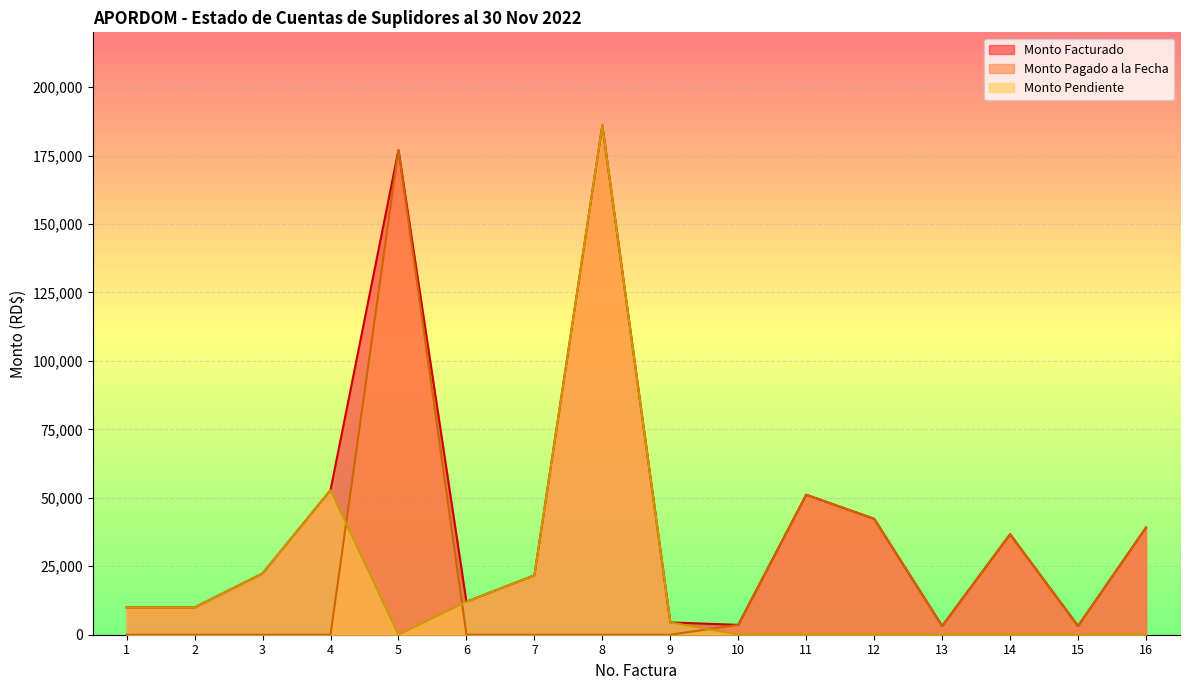

True or false: Monto Pendiente has more than 1 interior local peaks.

True